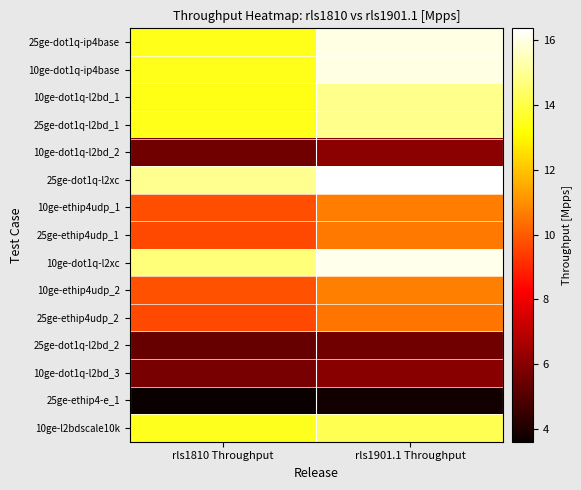

Reading left to right, what are all the values shown in this chart?

25ge-dot1q-ip4base: rls1810 Throughput=13.5	rls1901.1 Throughput=16.0
10ge-dot1q-ip4base: rls1810 Throughput=13.5	rls1901.1 Throughput=16.0
10ge-dot1q-l2bd_1: rls1810 Throughput=13.4	rls1901.1 Throughput=14.9
25ge-dot1q-l2bd_1: rls1810 Throughput=13.4	rls1901.1 Throughput=14.9
10ge-dot1q-l2bd_2: rls1810 Throughput=5.6	rls1901.1 Throughput=6.1
25ge-dot1q-l2xc: rls1810 Throughput=14.9	rls1901.1 Throughput=16.4
10ge-ethip4udp_1: rls1810 Throughput=9.7	rls1901.1 Throughput=10.7
25ge-ethip4udp_1: rls1810 Throughput=9.7	rls1901.1 Throughput=10.6
10ge-dot1q-l2xc: rls1810 Throughput=14.7	rls1901.1 Throughput=16.1
10ge-ethip4udp_2: rls1810 Throughput=9.8	rls1901.1 Throughput=10.7
25ge-ethip4udp_2: rls1810 Throughput=9.7	rls1901.1 Throughput=10.5
25ge-dot1q-l2bd_2: rls1810 Throughput=5.4	rls1901.1 Throughput=5.6
10ge-dot1q-l2bd_3: rls1810 Throughput=5.7	rls1901.1 Throughput=6.0
25ge-ethip4-e_1: rls1810 Throughput=3.6	rls1901.1 Throughput=3.8
10ge-l2bdscale10k: rls1810 Throughput=13.5	rls1901.1 Throughput=14.2